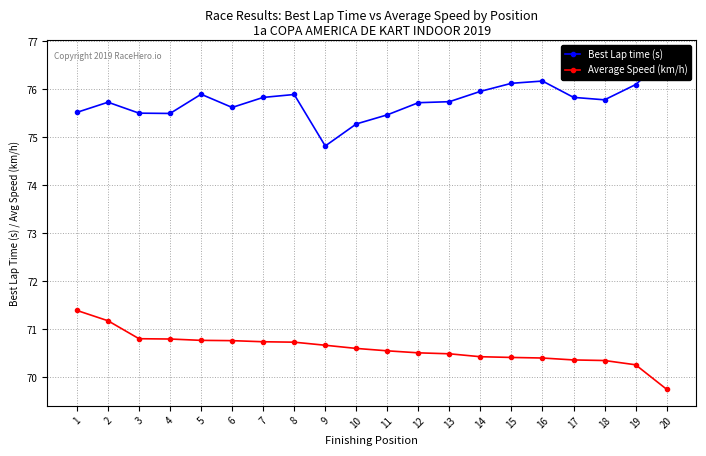

True or false: Average Speed (km/h) and Best Lap time (s) intersect in this chart.

False